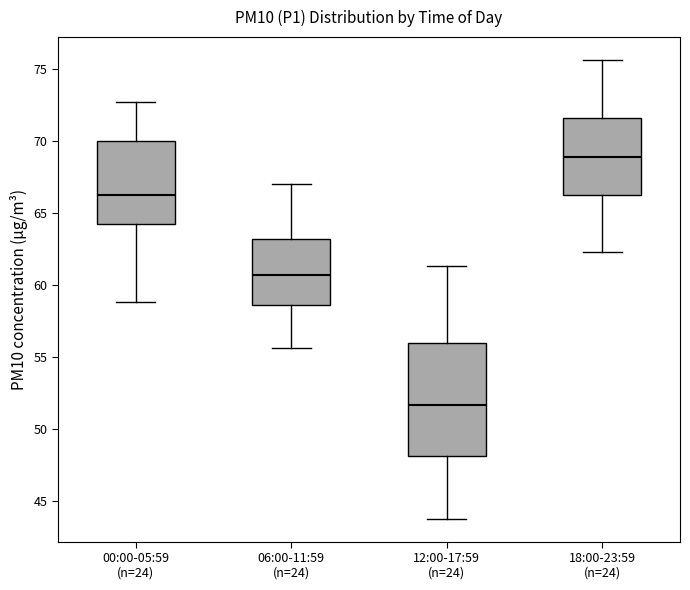

Reading left to right, transcribe this box plot: for each box, give where its median line is, the range the box spans, and where its two whiskers end, as read against the y-axis. The values are not printed on the chart, so give them approximately, as read against the axis.

00:00-05:59 (n=24): median 66.0, box 64.0 to 70.0, whiskers 59.0 to 72.5
06:00-11:59 (n=24): median 60.5, box 58.5 to 63.0, whiskers 55.5 to 67.0
12:00-17:59 (n=24): median 51.5, box 48.0 to 56.0, whiskers 44.0 to 61.5
18:00-23:59 (n=24): median 69.0, box 66.5 to 71.5, whiskers 62.5 to 75.5